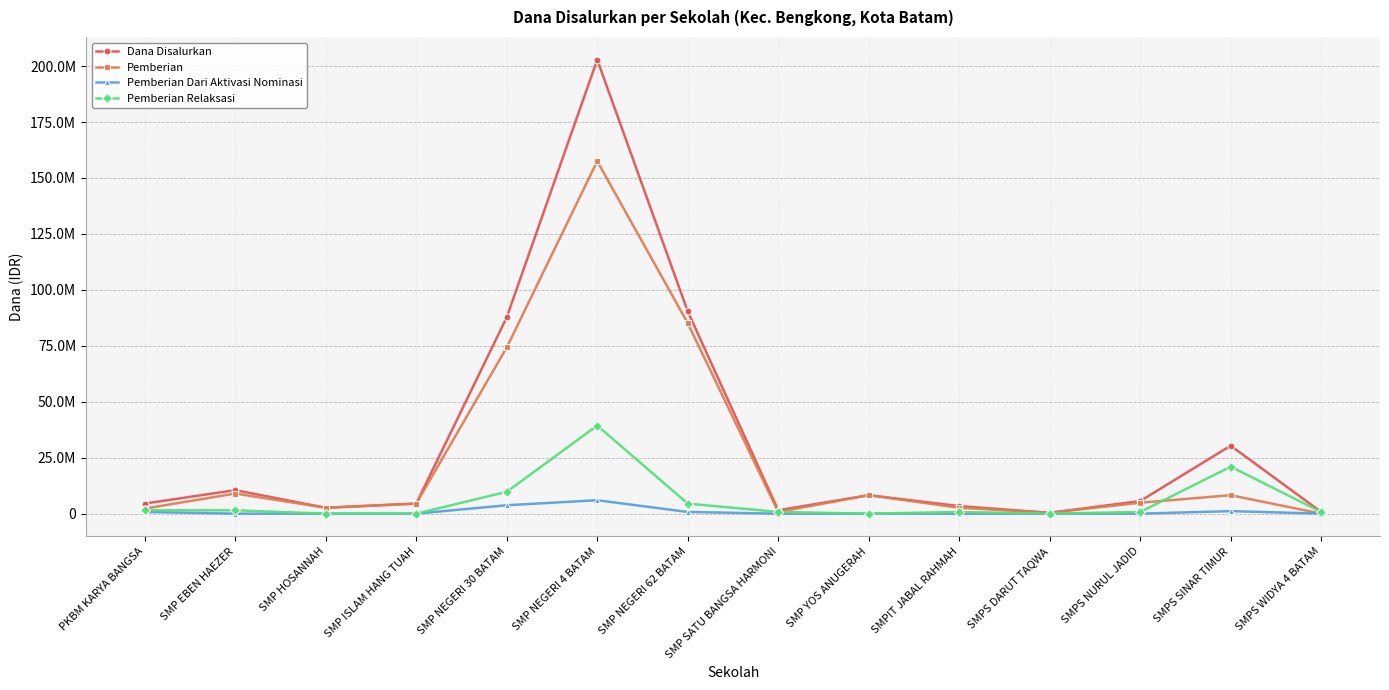

The Dana Disalurkan series shows 4500000 at SMP ISLAM HANG TUAH. True or false?

True